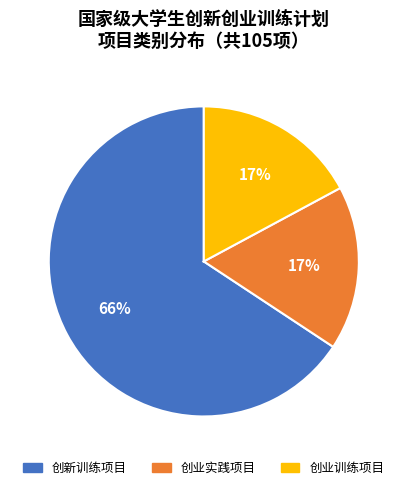

Is there any slice that represents more than half of the pie?

Yes